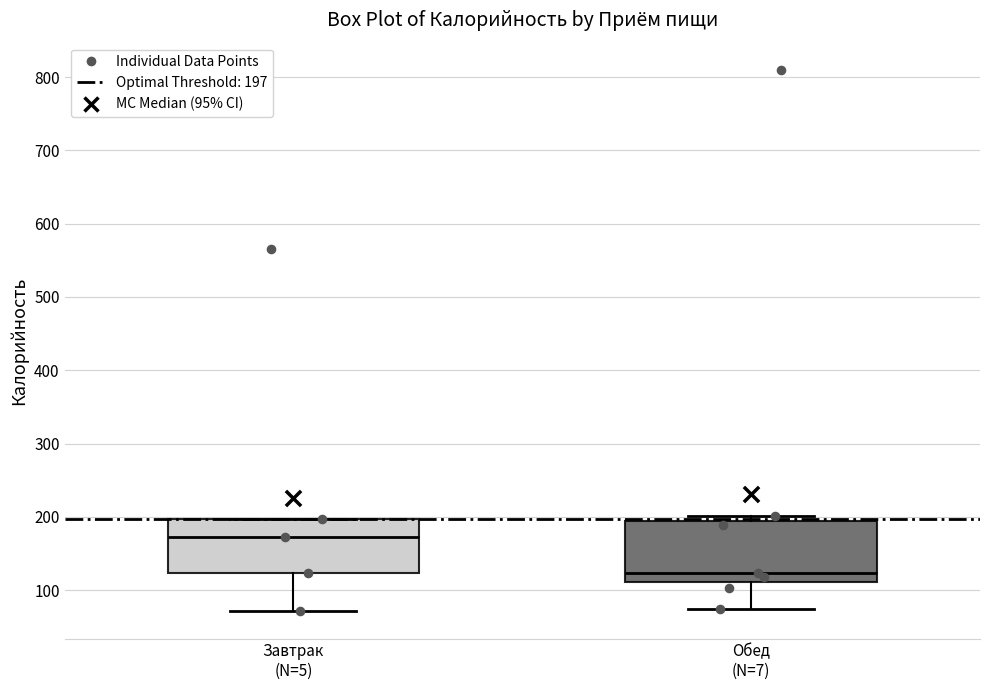

Comparing the boxes themselves (not the whiskers), which one is the tallest?

Обед (N=7)